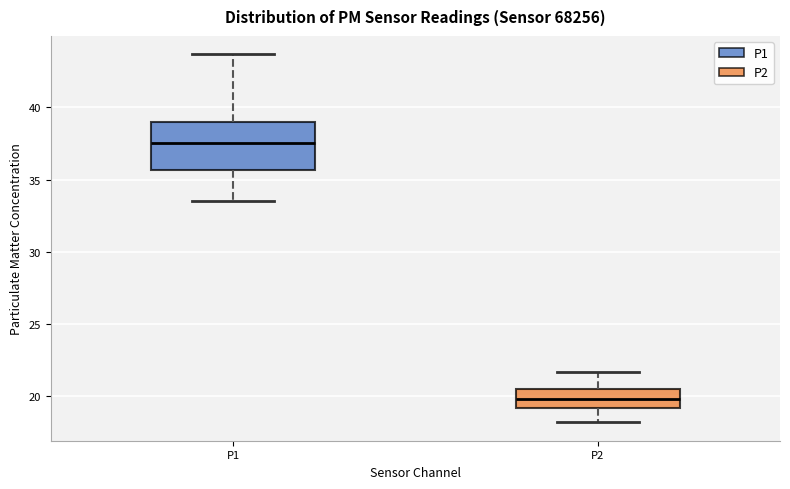

Reading left to right, transcribe this box plot: for each box, give where its median line is, the range the box spans, and where its two whiskers end, as read against the y-axis. The values are not printed on the chart, so give them approximately, as read against the axis.

P1: median 37.5, box 35.5 to 39.0, whiskers 33.5 to 43.5
P2: median 20.0, box 19.0 to 20.5, whiskers 18.0 to 21.5